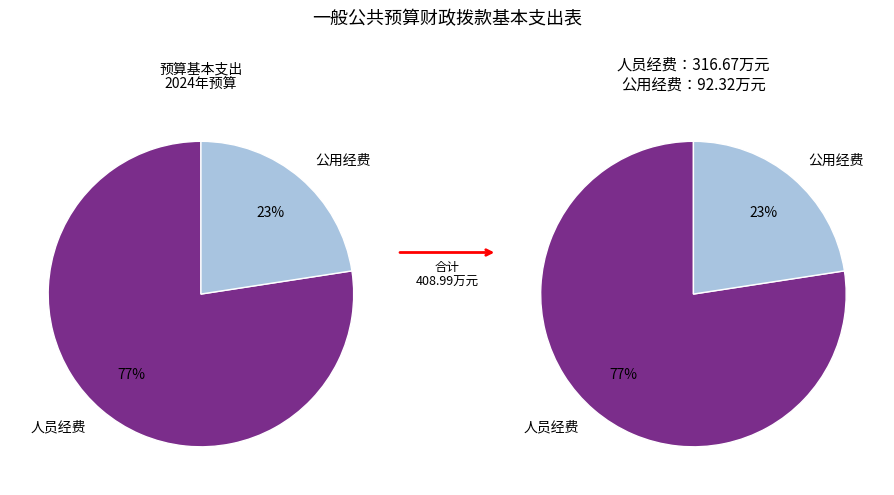

Which category has the smallest portion of the pie?

公用经费